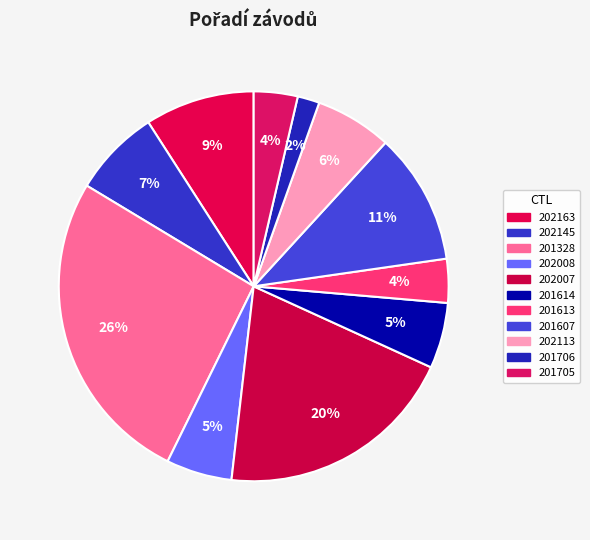

Which slice is the largest?

201328